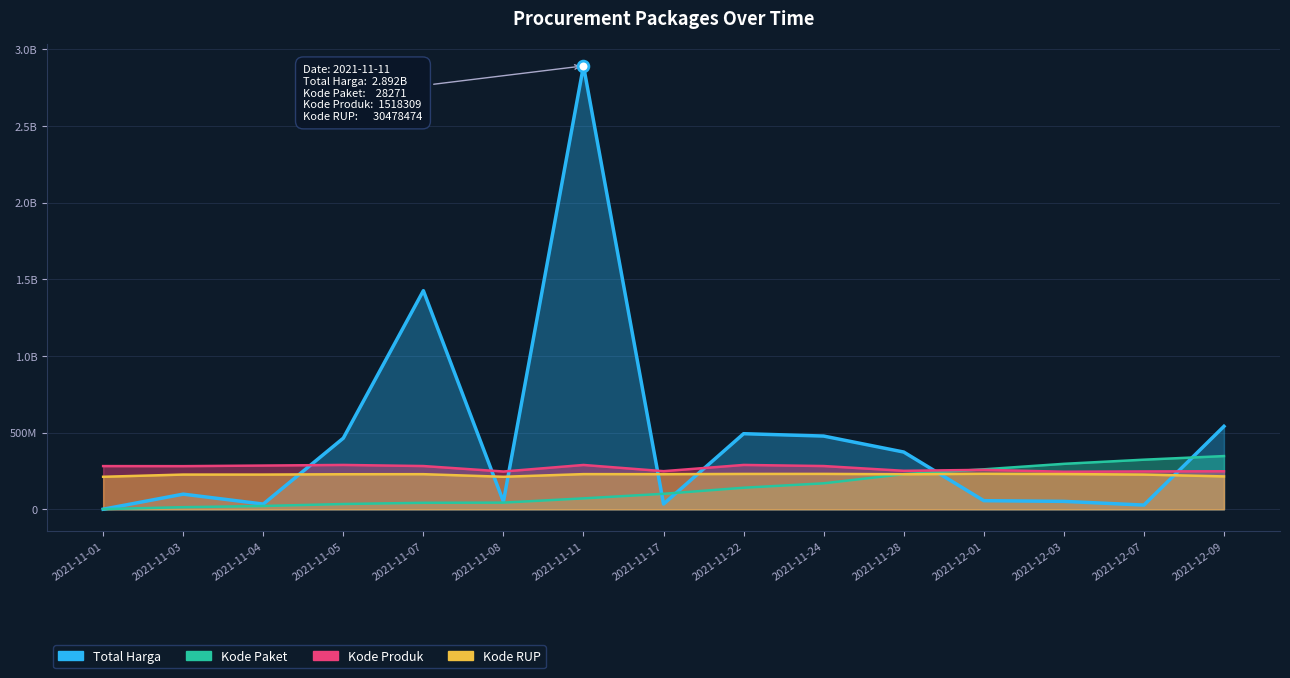

Which series has the largest total across all categories?

Total Harga